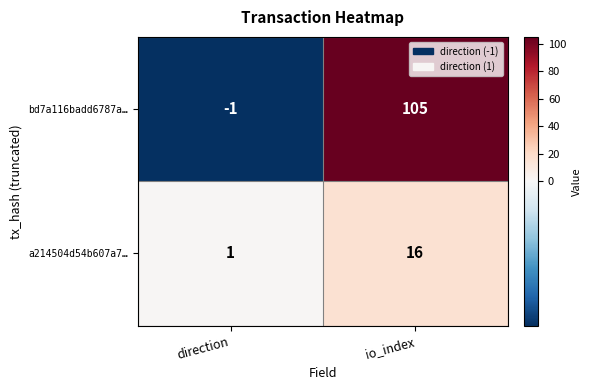

The bd7a116badd6787a… series shows 40 at io_index. True or false?

False